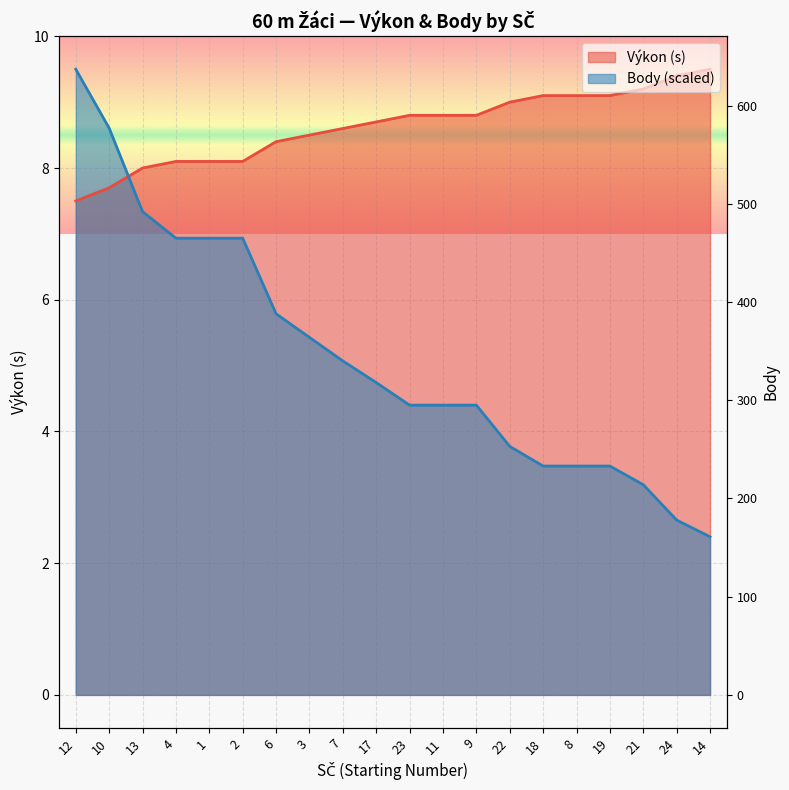

What are all the series names shown in the legend?

Výkon, Body